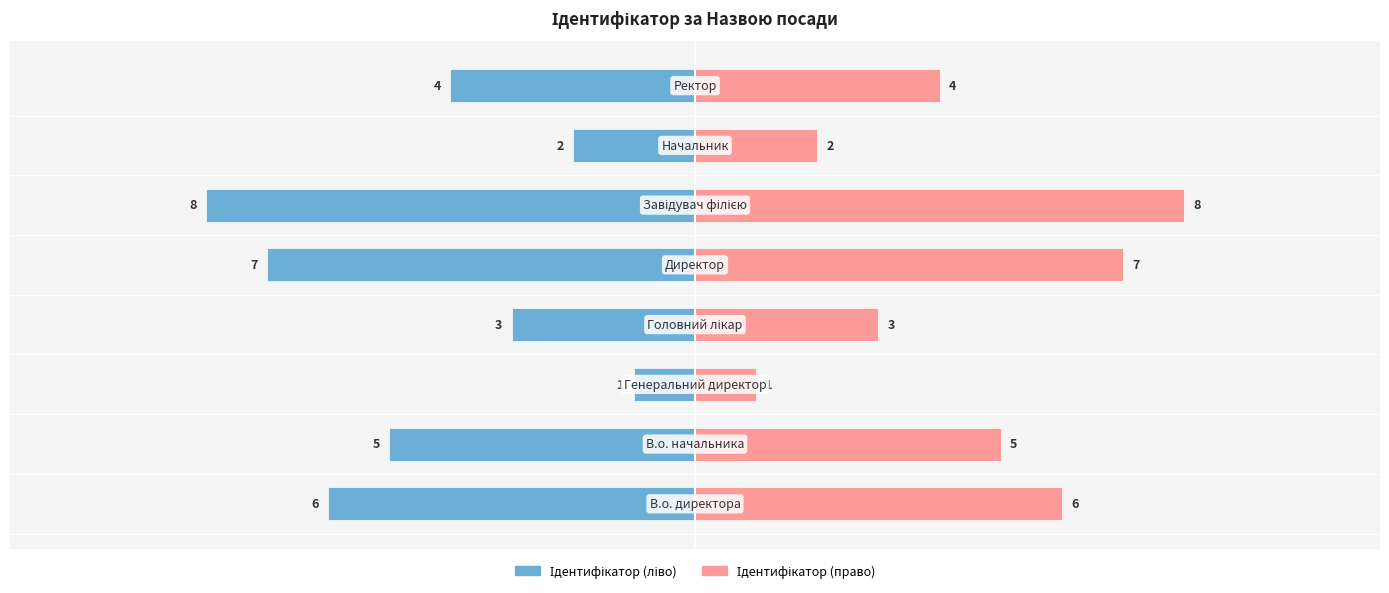

What is the difference between the maximum and minimum values in the Ідентифікатор (ліво) series?

7